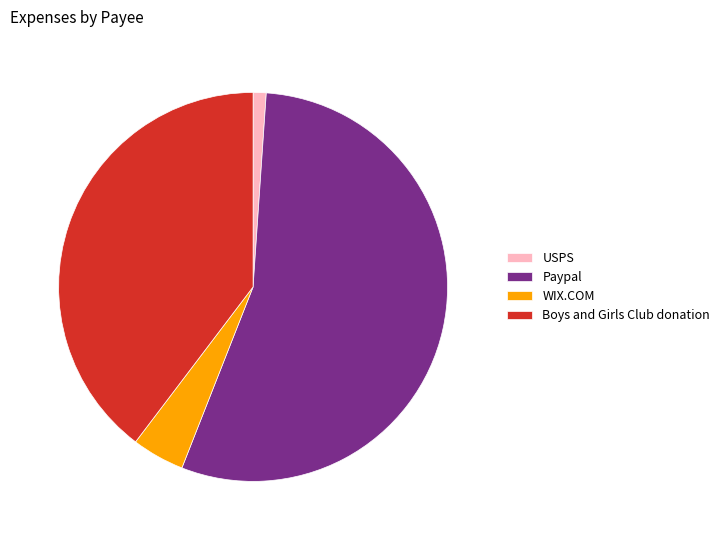

Combined, do USPS and Paypal account for over 50%?

Yes